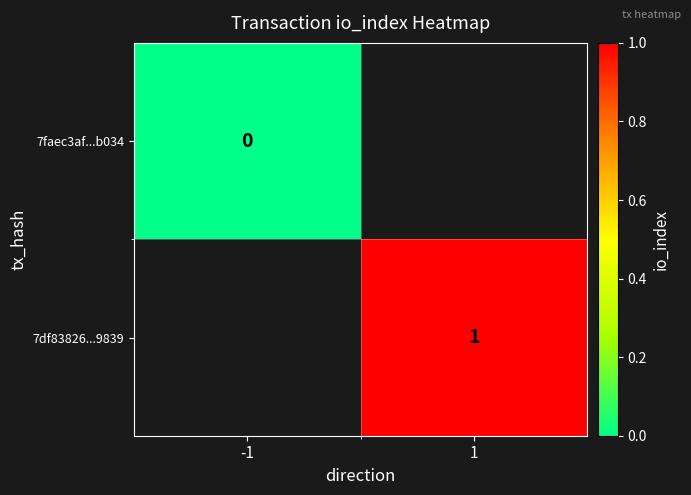

Is it true that 7df83826...9839 equals 1 at 1?

True